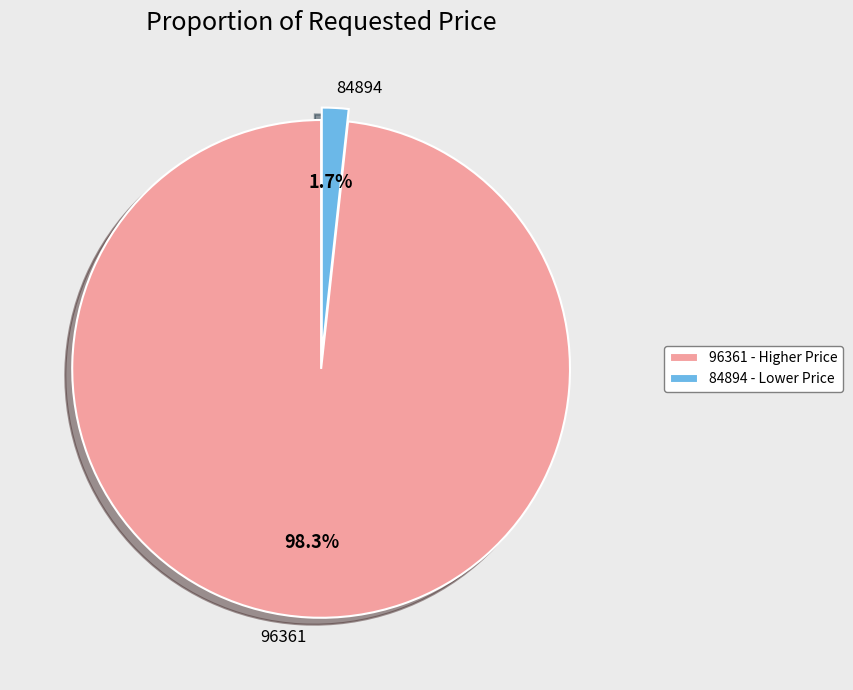

Rank the categories by value from lowest to highest.

84894, 96361